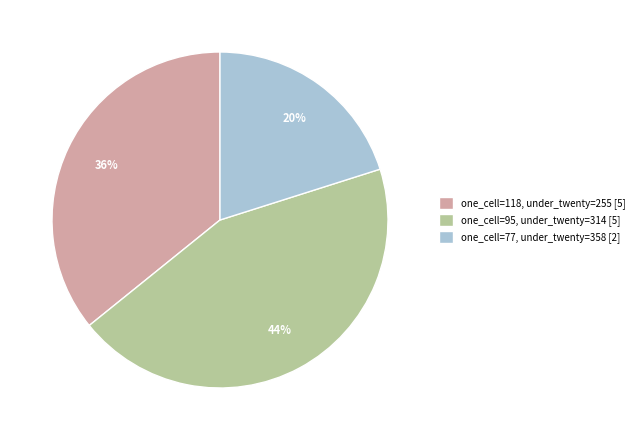

To the nearest percent, what portion does one_cell=118 represent?

36%